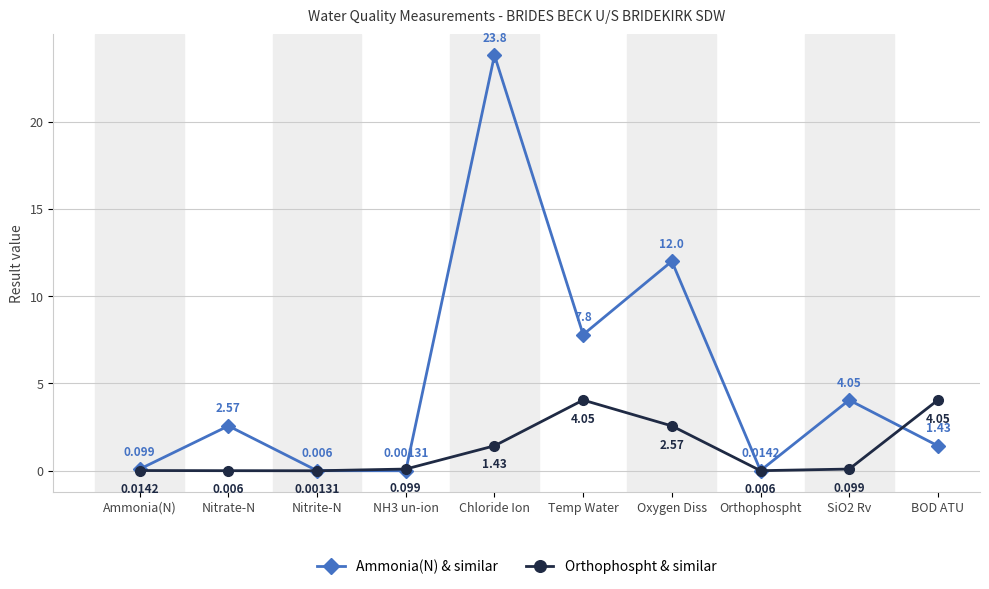

Where does the Ammonia(N) & similar series first go above 2?

Nitrate-N